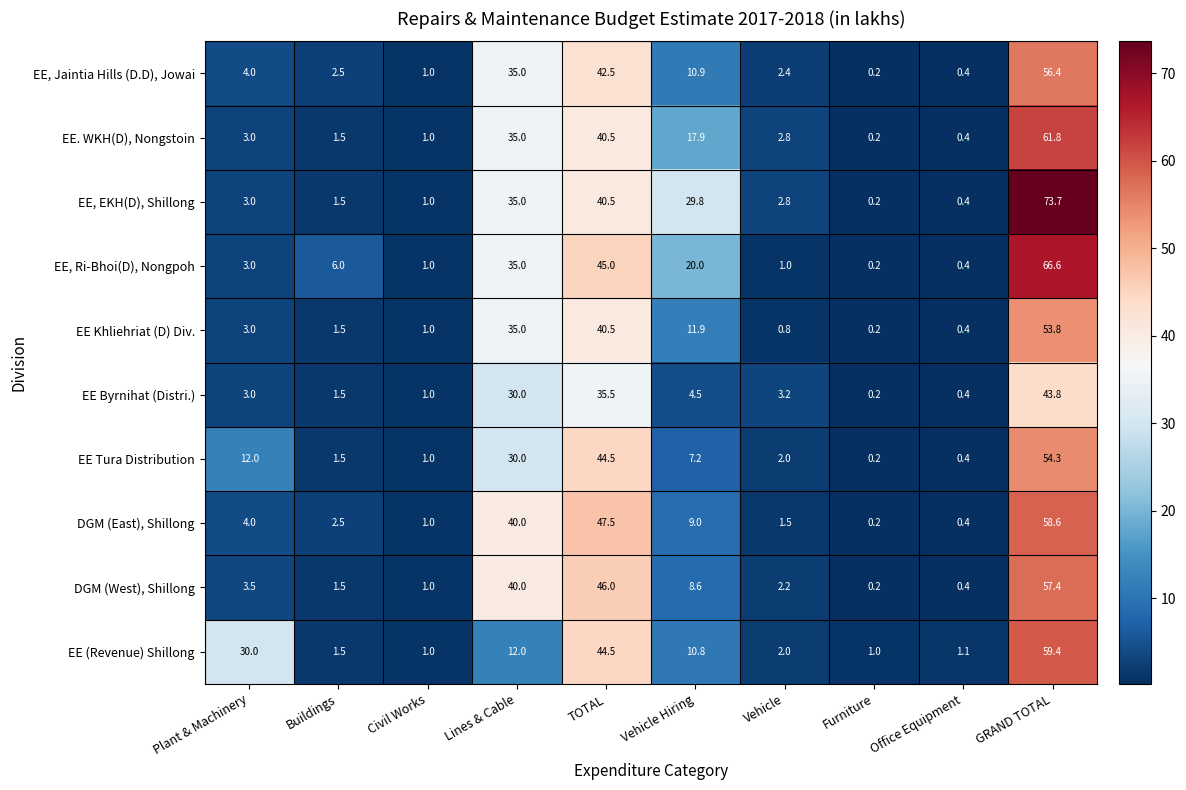

Where is EE Byrnihat (Distri.) nearest to the value 22?

Lines & Cable